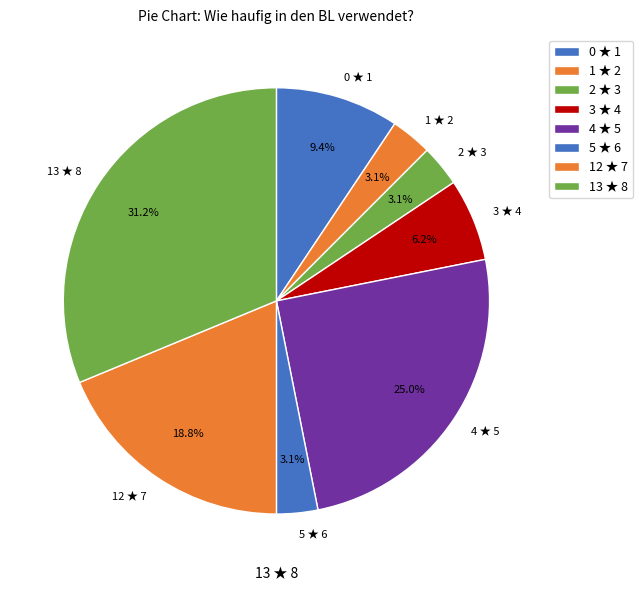

How many slices are in this pie chart?

8